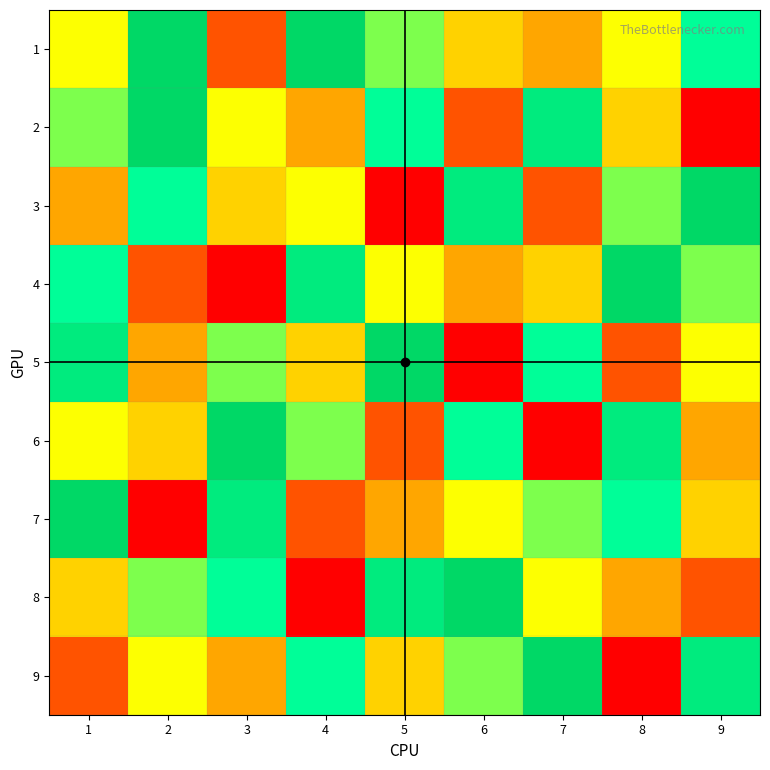

Reading left to right, transcribe all the data shown in this chart.

1: 1=5	2=9	3=2	4=9	5=6	6=4	7=3	8=5	9=7
2: 1=6	2=9	3=5	4=3	5=7	6=2	7=8	8=4	9=1
3: 1=3	2=7	3=4	4=5	5=1	6=8	7=2	8=6	9=9
4: 1=7	2=2	3=1	4=8	5=5	6=3	7=4	8=9	9=6
5: 1=8	2=3	3=6	4=4	5=9	6=1	7=7	8=2	9=5
6: 1=5	2=4	3=9	4=6	5=2	6=7	7=1	8=8	9=3
7: 1=9	2=1	3=8	4=2	5=3	6=5	7=6	8=7	9=4
8: 1=4	2=6	3=7	4=1	5=8	6=9	7=5	8=3	9=2
9: 1=2	2=5	3=3	4=7	5=4	6=6	7=9	8=1	9=8